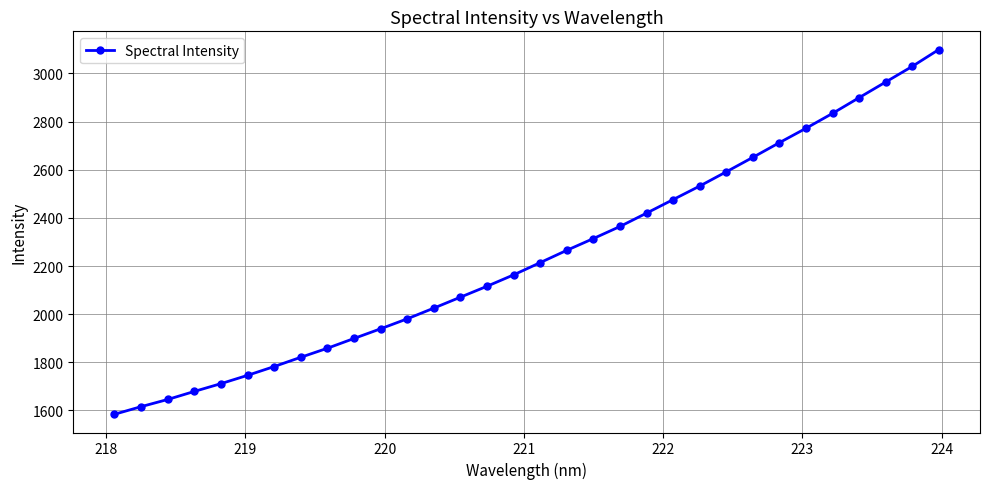

Reading left to right, list all the values displayed in this chart.

1584.2	1615.8	1645.7	1679.1	1711.4	1745.9	1782.4	1820.9	1858.4	1899.0	1939.3	1980.7	2025.1	2070.6	2116.0	2163.3	2214.1	2265.2	2314.1	2364.2	2419.6	2475.9	2532.1	2591.2	2651.3	2712.4	2772.1	2834.0	2899.3	2964.2	3029.1	3099.1